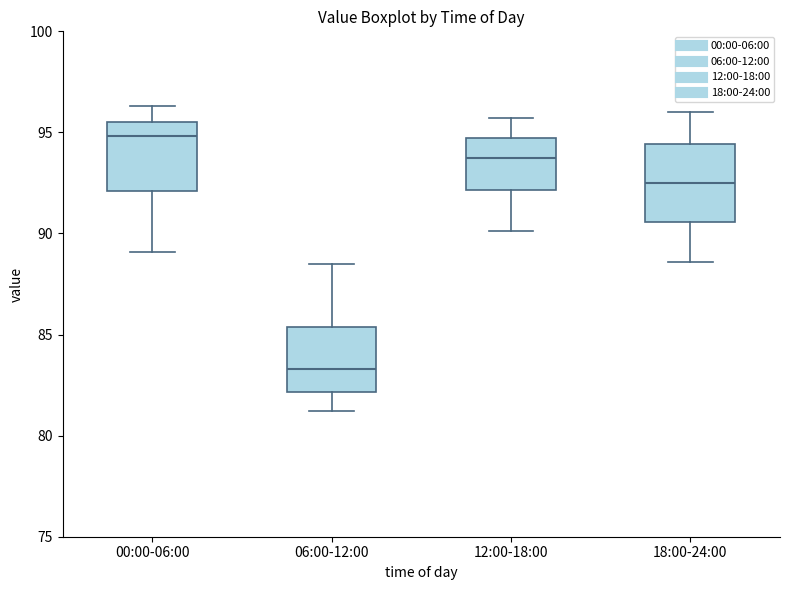

Reading left to right, read every box against the y-axis: the position of its median line, the range the box covers, and the ends of its whiskers. The values are not printed on the chart, so give them approximately, as read against the axis.

00:00-06:00: median 95.0, box 92.0 to 95.5, whiskers 89.0 to 96.5
06:00-12:00: median 83.5, box 82.0 to 85.5, whiskers 81.0 to 88.5
12:00-18:00: median 94.0, box 92.0 to 94.5, whiskers 90.0 to 95.5
18:00-24:00: median 92.5, box 90.5 to 94.5, whiskers 88.5 to 96.0